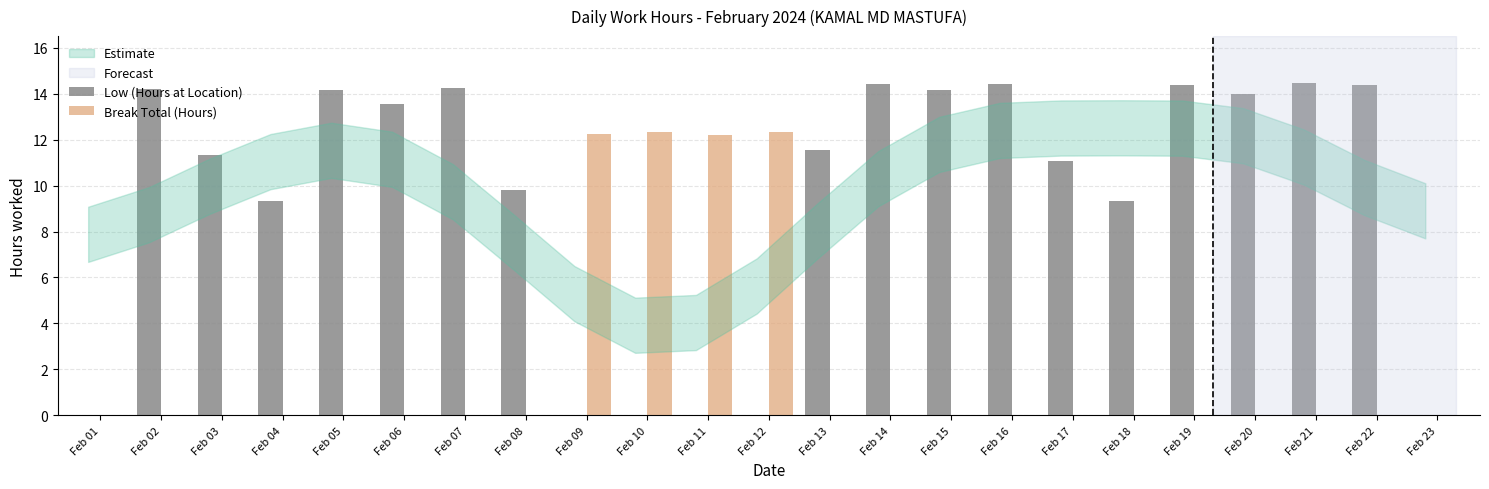

Is it true that Break Total (Hours) equals 20.1 at Feb 11?

False